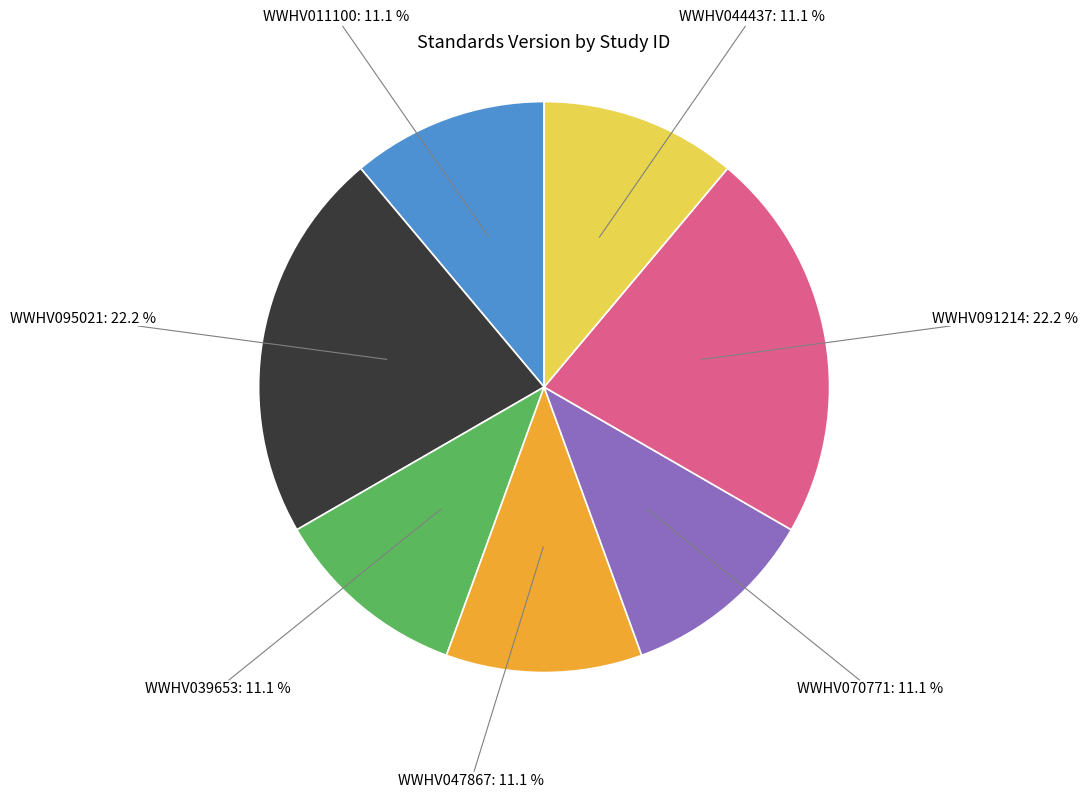

Approximately how many times larger is the value at WWHV047867: 11.1 % compared to WWHV070771: 11.1 %?

1.0